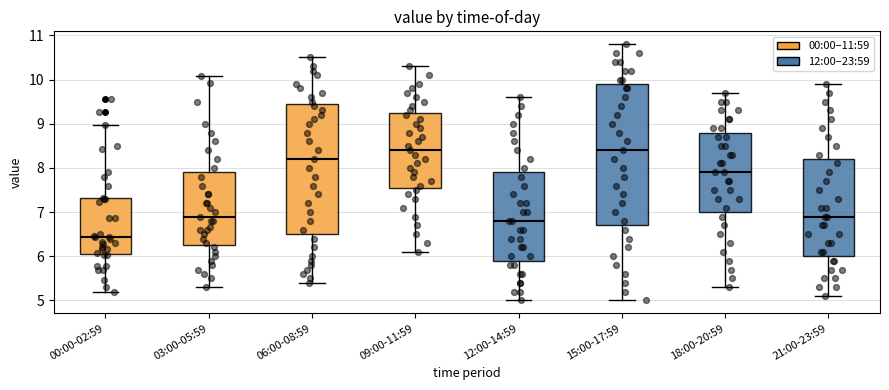

Reading left to right, read every box against the y-axis: the position of its median line, the range the box covers, and the ends of its whiskers. The values are not printed on the chart, so give them approximately, as read against the axis.

00:00-02:59: median 6.4, box 6.1 to 7.3, whiskers 5.2 to 9.0
03:00-05:59: median 6.9, box 6.3 to 7.9, whiskers 5.3 to 10.1
06:00-08:59: median 8.2, box 6.5 to 9.5, whiskers 5.4 to 10.5
09:00-11:59: median 8.4, box 7.6 to 9.3, whiskers 6.1 to 10.3
12:00-14:59: median 6.8, box 5.9 to 7.9, whiskers 5.0 to 9.6
15:00-17:59: median 8.4, box 6.7 to 9.9, whiskers 5.0 to 10.8
18:00-20:59: median 7.9, box 7.0 to 8.8, whiskers 5.3 to 9.7
21:00-23:59: median 6.9, box 6.0 to 8.2, whiskers 5.1 to 9.9